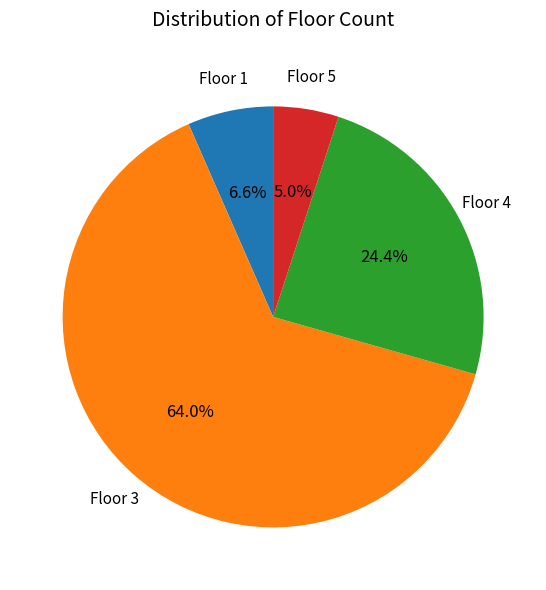

Is there a majority slice in this chart?

Yes